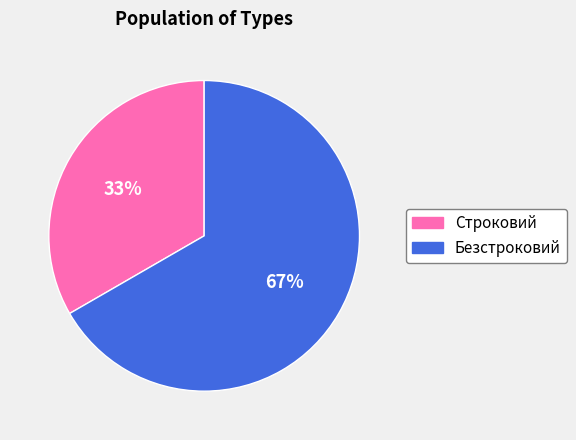

What is the ratio of the value at Строковий to the value at Безстроковий?

0.5